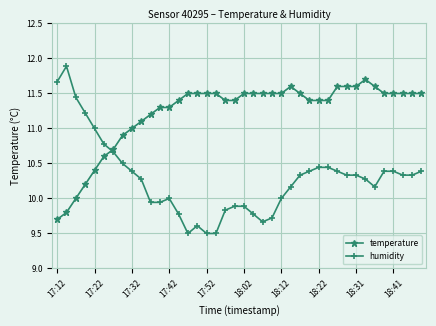

How many intersections are there between humidity and temperature?

1